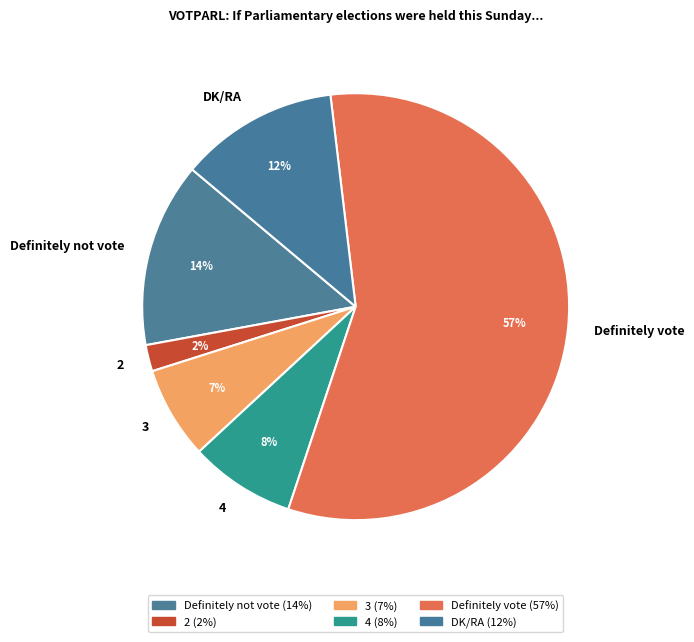

Which category has the smallest portion of the pie?

2